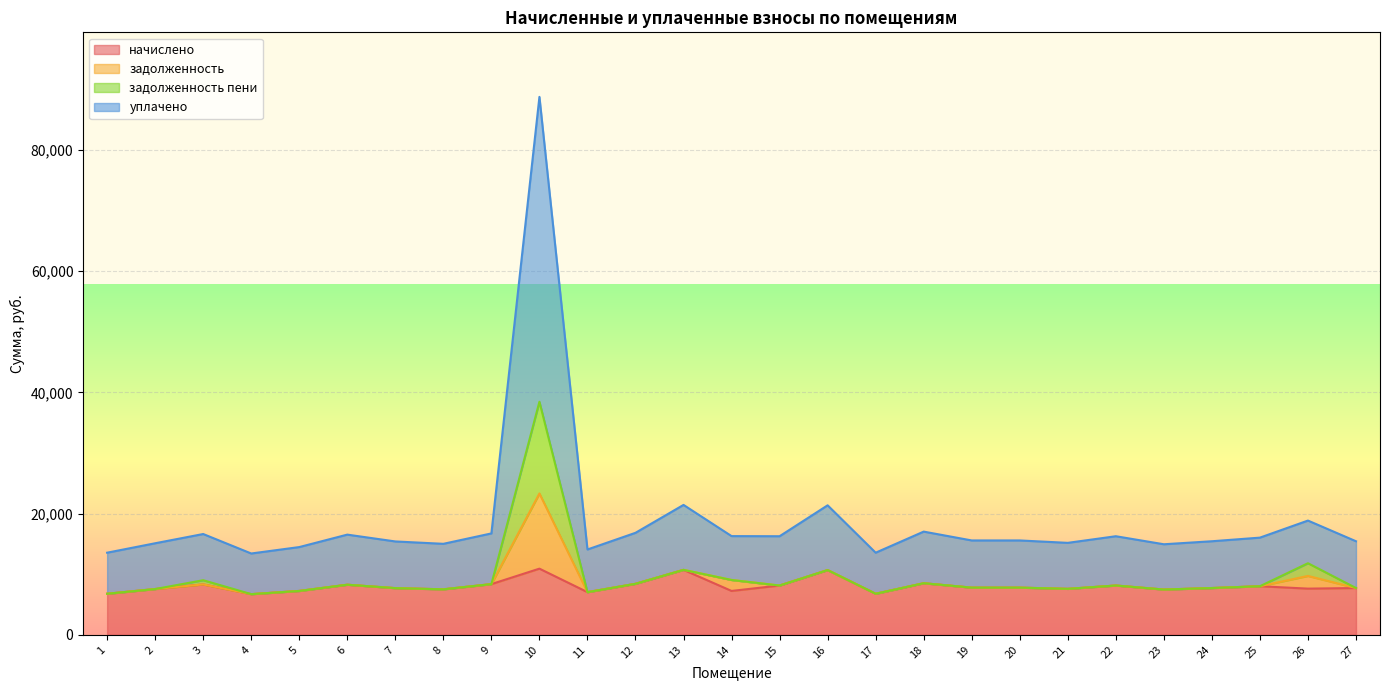

Is the value of начислено at 4 greater than the value of задолженность пени at 23?

No